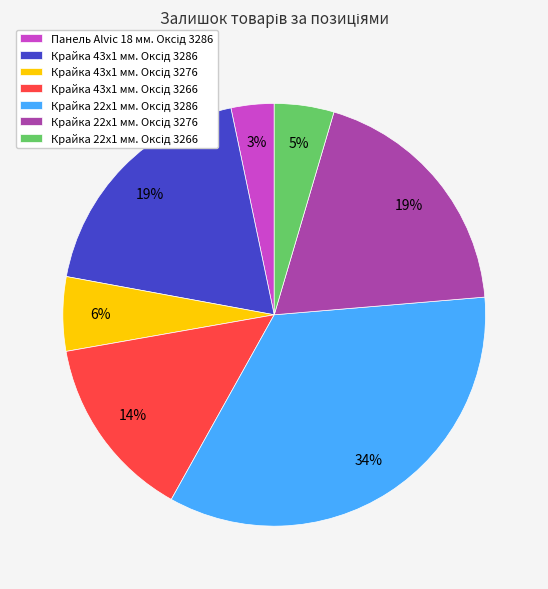

To the nearest percent, what is the difference between the largest and smallest slice percentages?

31%